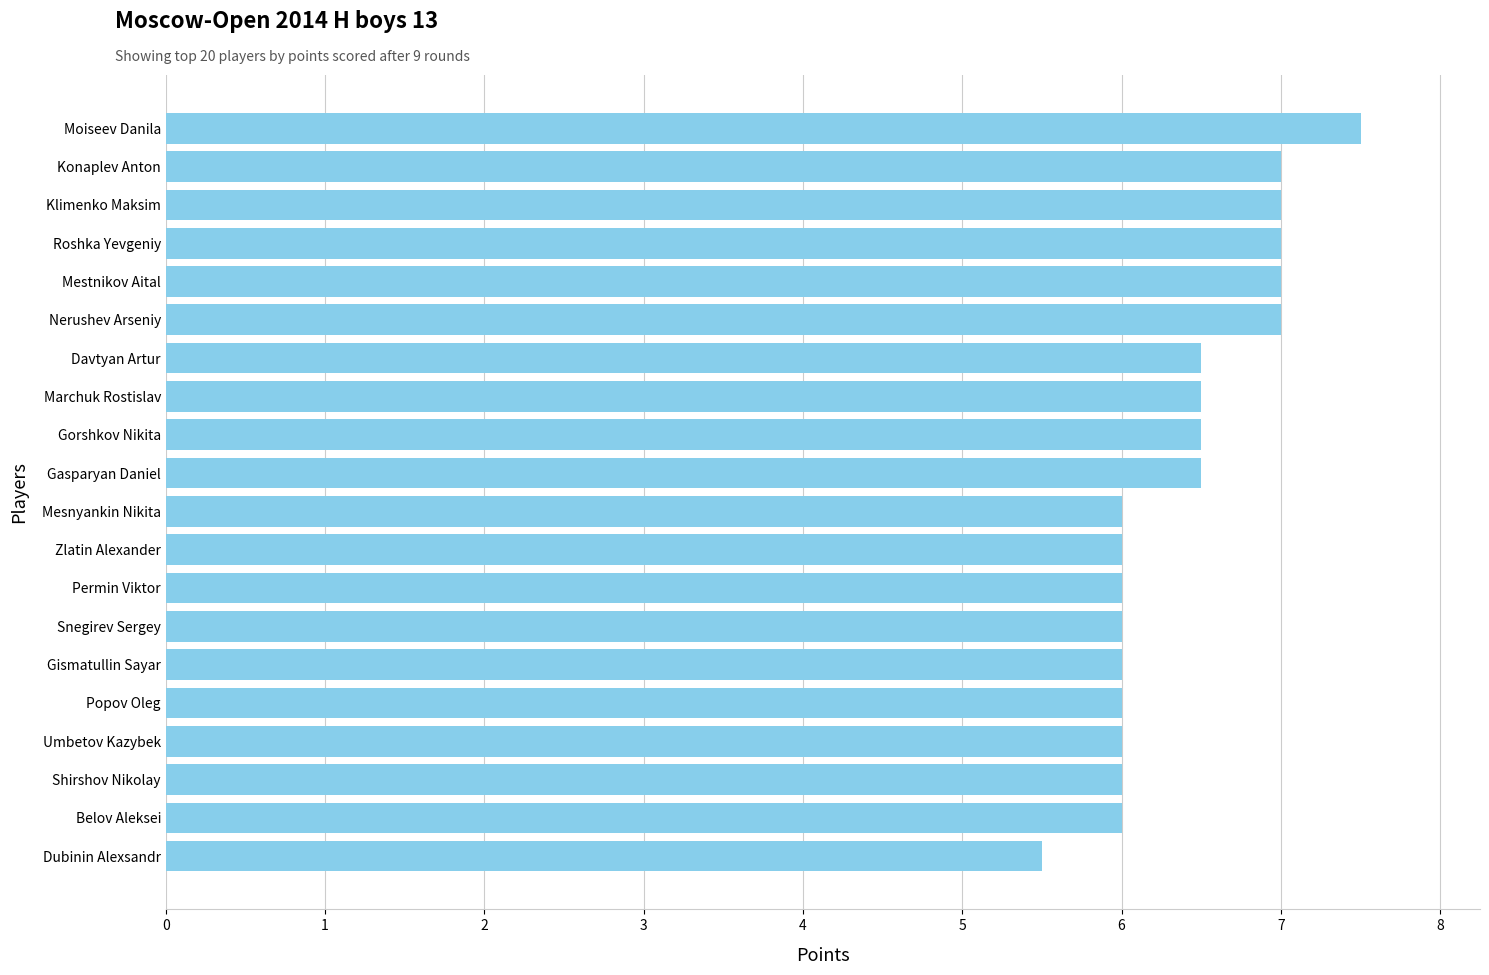

Reading top to bottom, what are all the values shown in this chart?

7.5	7.0	7.0	7.0	7.0	7.0	6.5	6.5	6.5	6.5	6.0	6.0	6.0	6.0	6.0	6.0	6.0	6.0	6.0	5.5